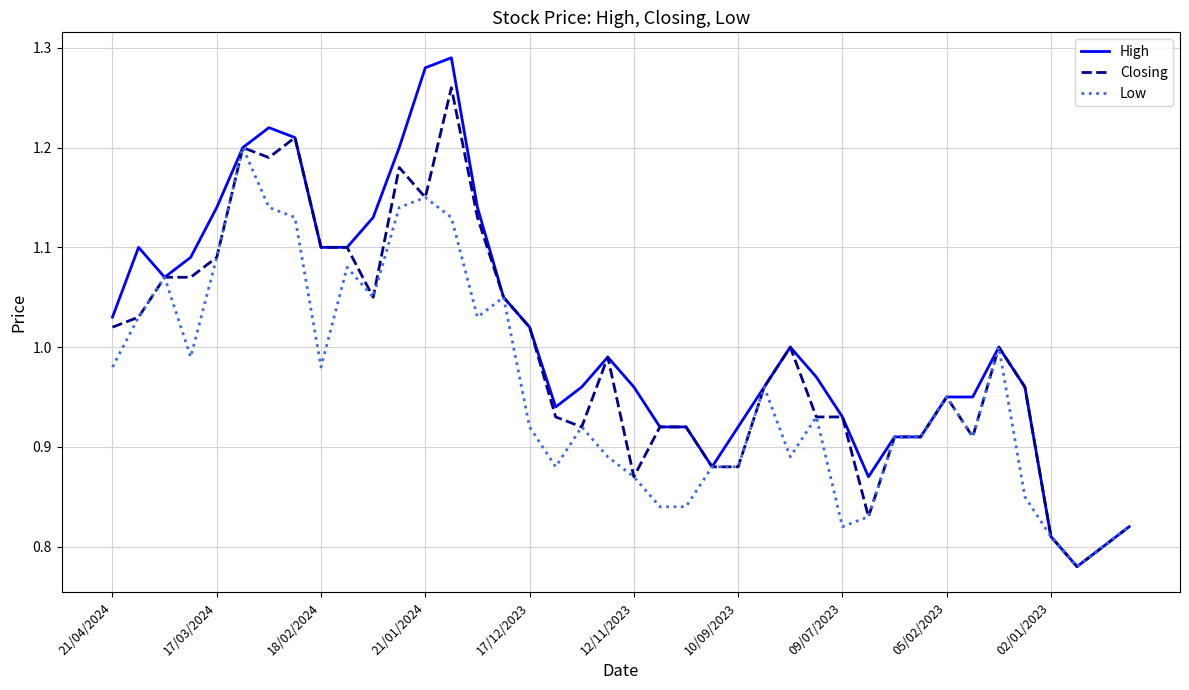

Which series has the largest range (max minus min)?

High